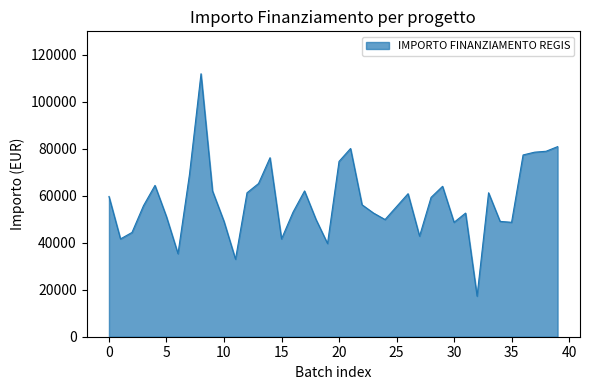

What is the smallest value displayed?

17283.4